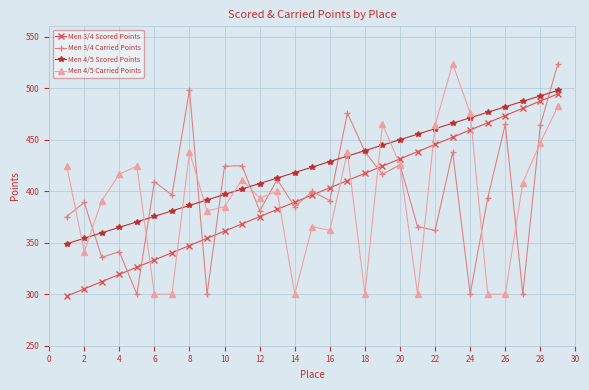

What is the lowest value of the Men 4/5 Carried Points series?

300.0